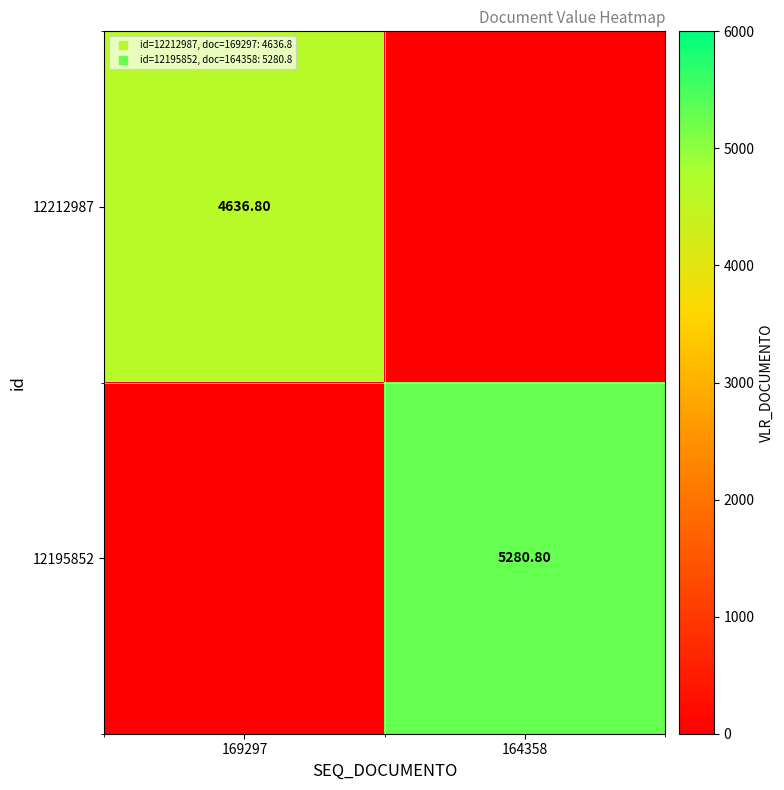

At which label is 12195852 closest to 2640?

169297